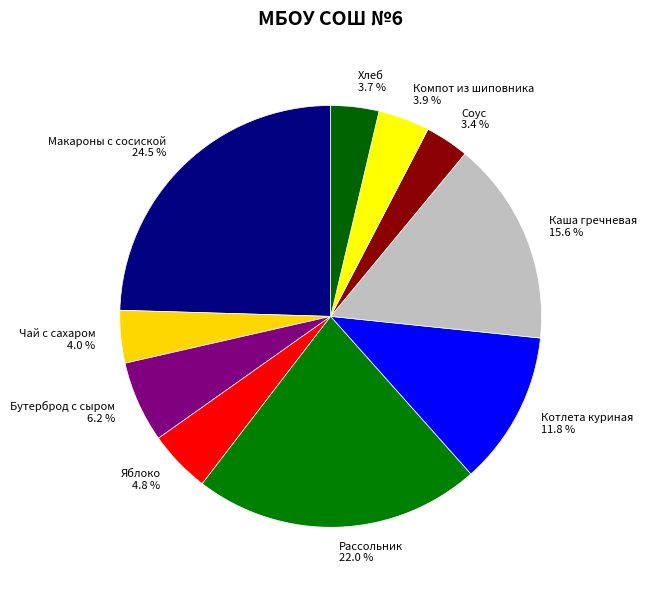

Does Яблоко account for over 50% of the chart?

No